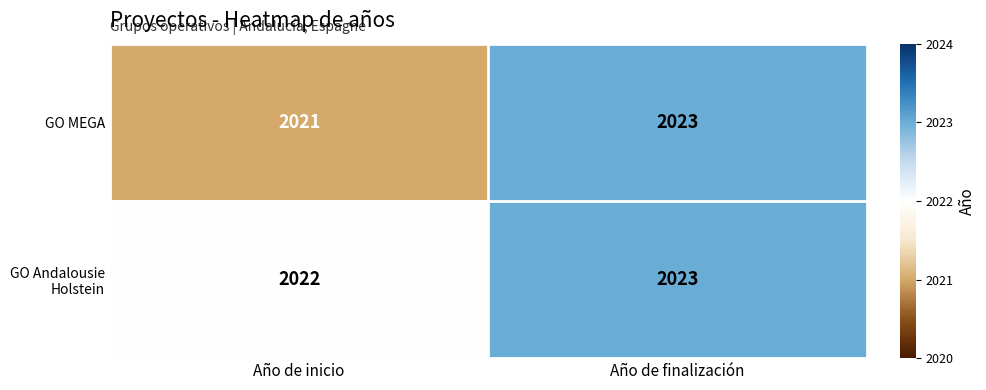

What value does the GO Andalousie Holstein series have at Año de finalización?

2023